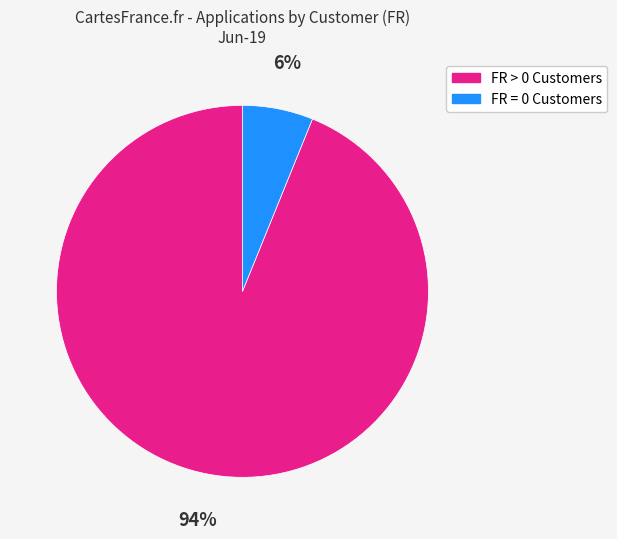

To the nearest percent, what is the average slice percentage?

50%